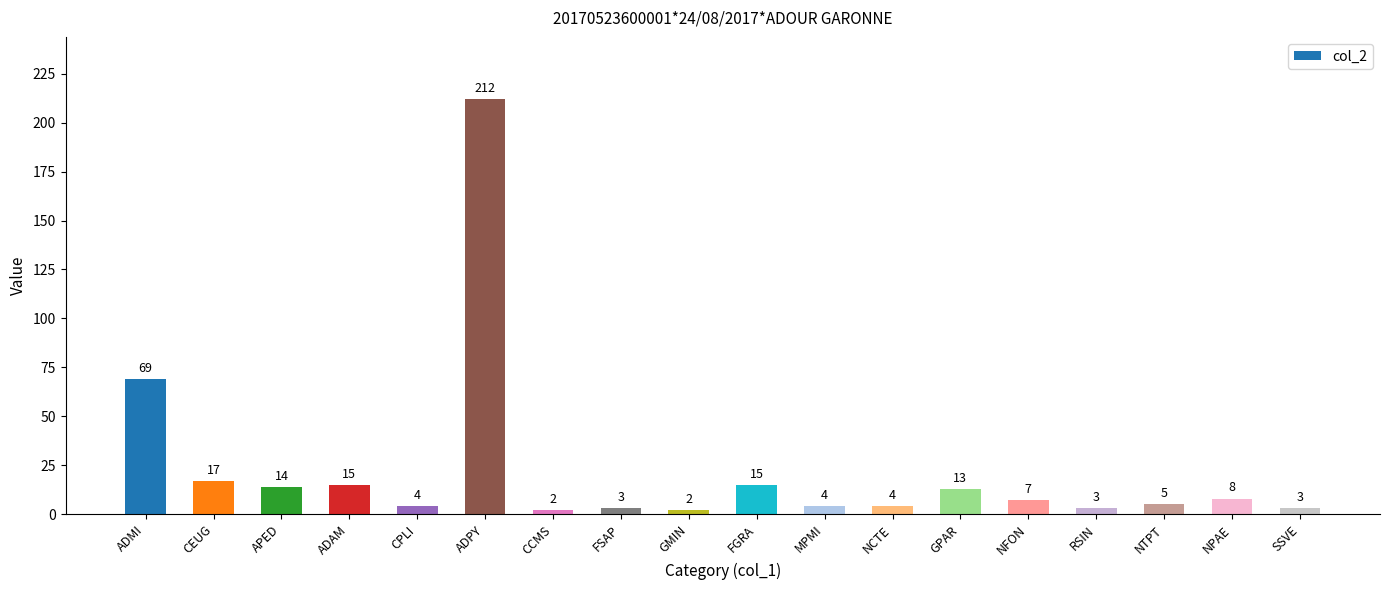

What is the label of the 15th bar from the right?

ADAM